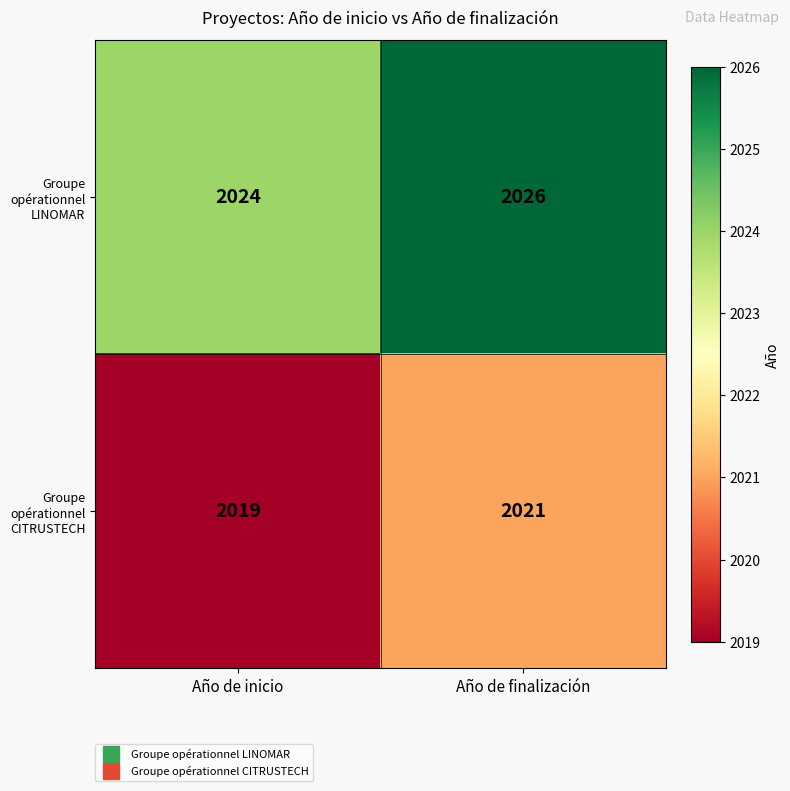

Rank the series by their maximum value, from lowest to highest.

Groupe opérationnel CITRUSTECH, Groupe opérationnel LINOMAR